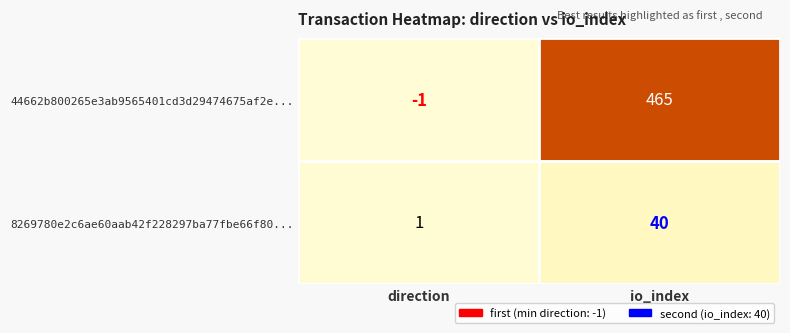

Rank the series at 1 from lowest to highest value.

8269780e2c6ae60aab42f228297ba77fbe66f80, 44662b800265e3ab9565401cd3d29474675af2e